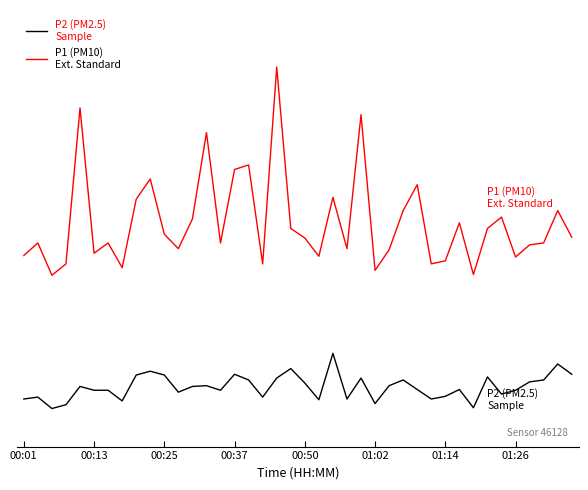

Is this an area chart (filled region under the line)?

No